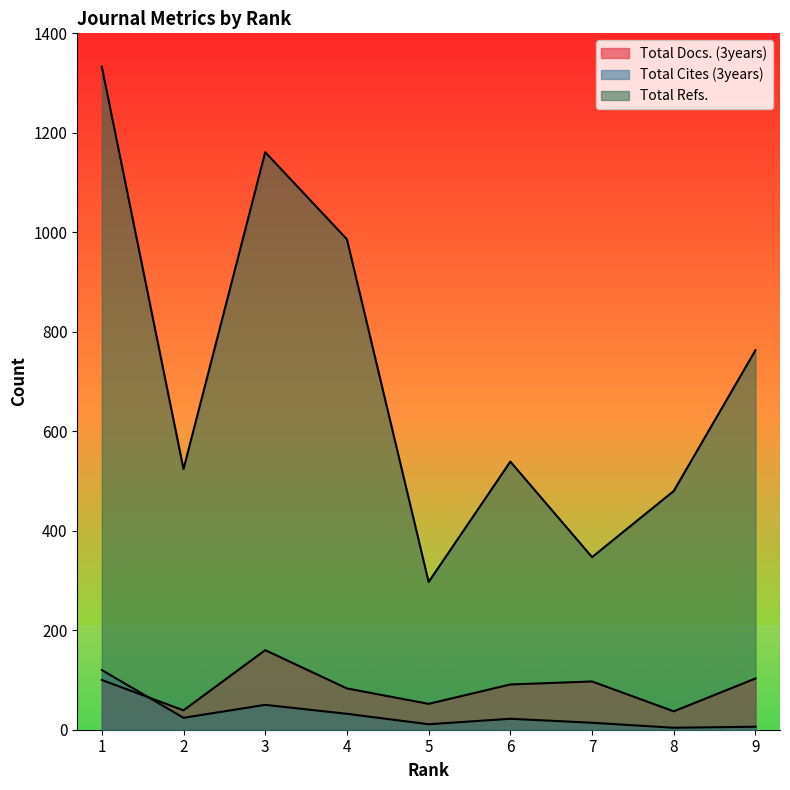

What is the difference between the maximum and minimum values in the Total Cites (3years) series?

116